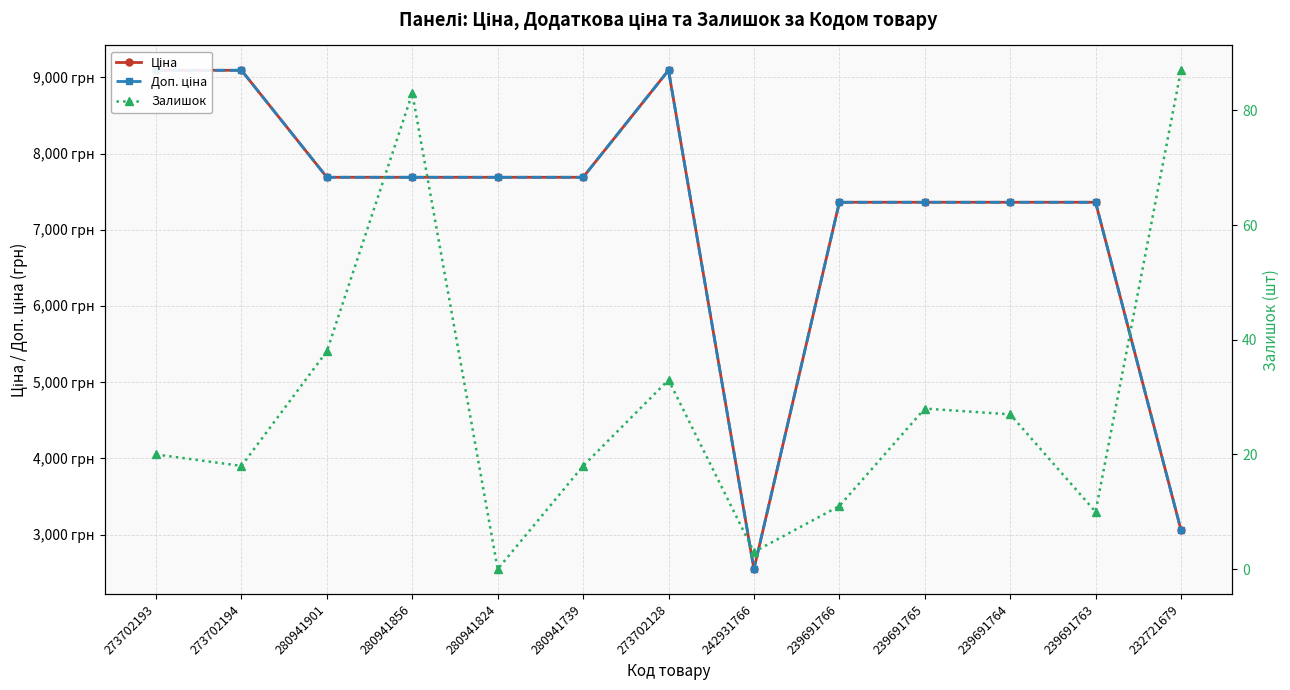

What is the maximum value shown in the chart?

9092.0